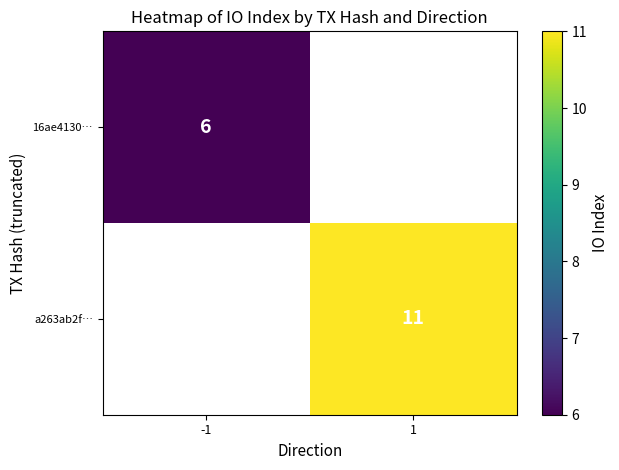

The a263ab2f… series shows 18 at 1. True or false?

False